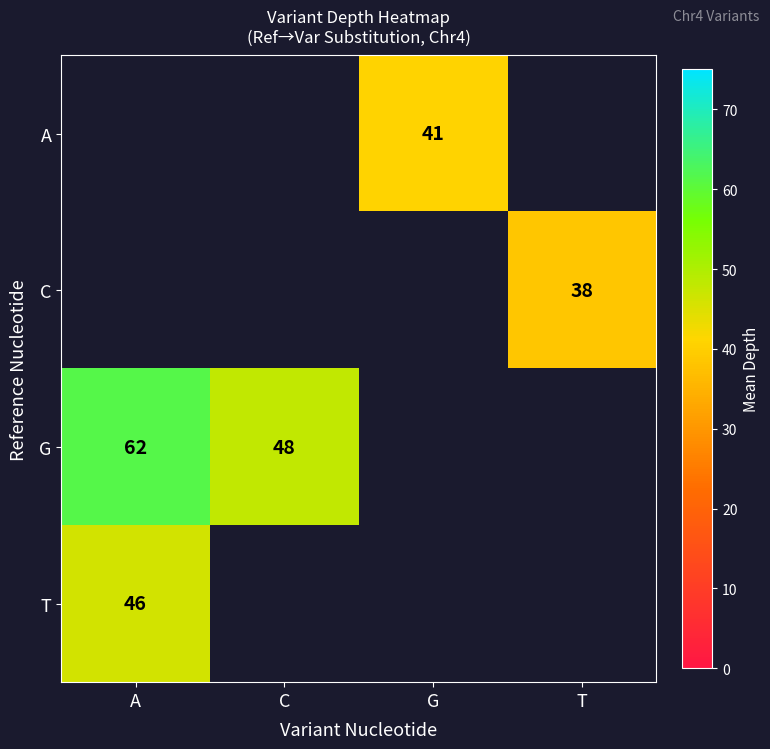

Is it true that G equals 48 at C?

True